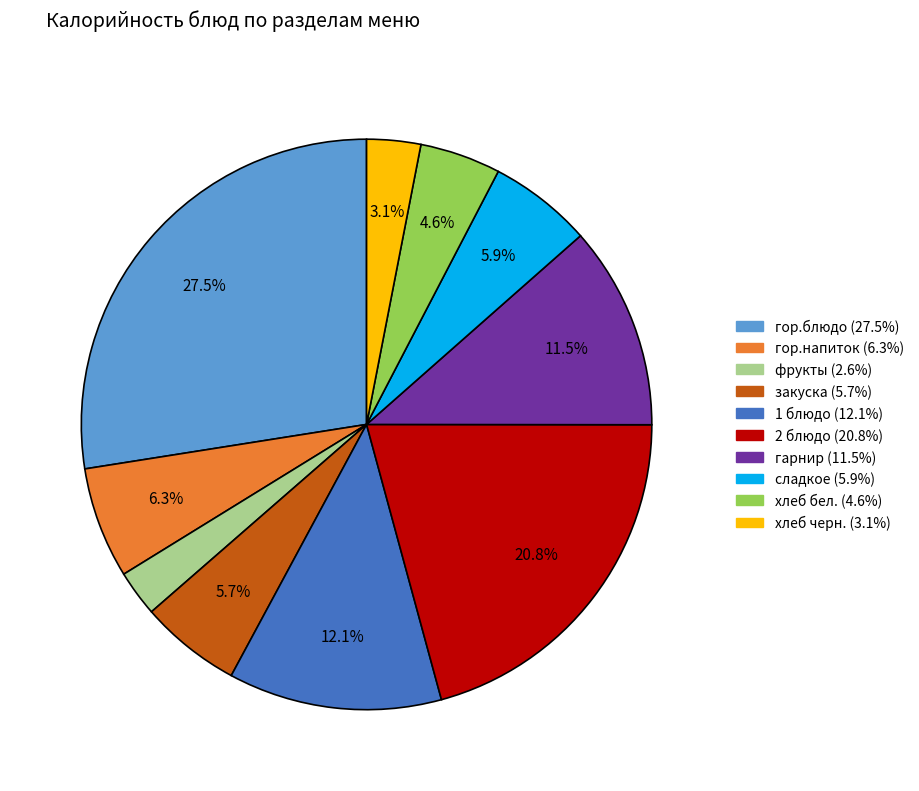

Which has a higher value, гарнир or 1 блюдо?

1 блюдо